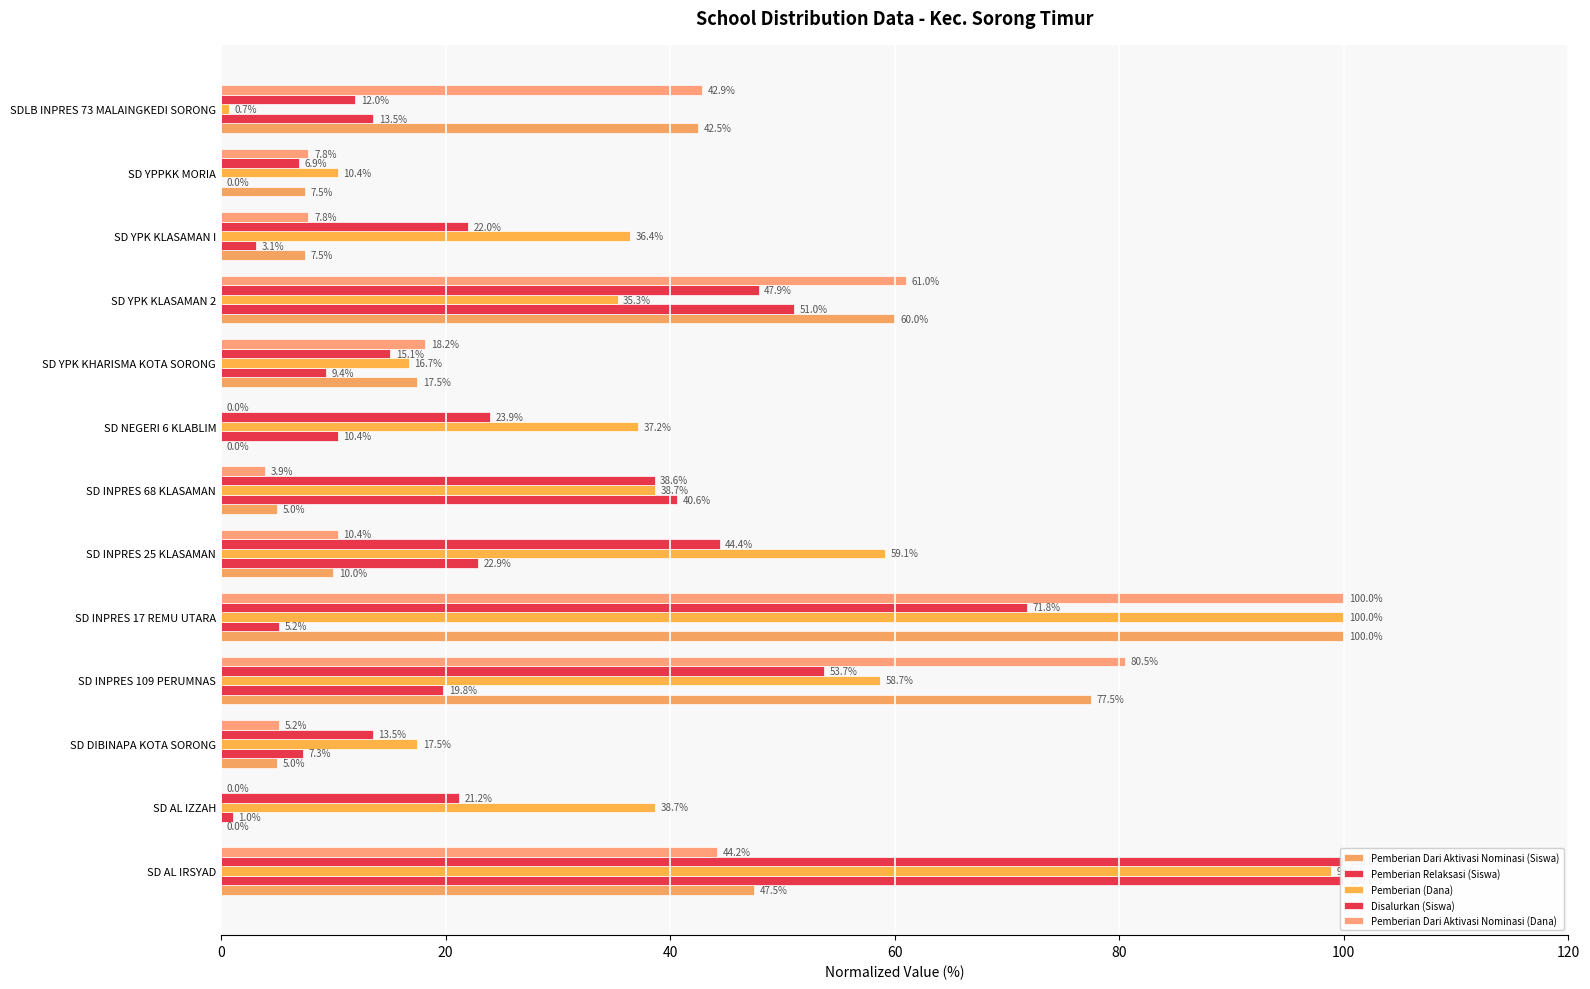

What is the sum of all Disalurkan (Siswa) values?

471.0